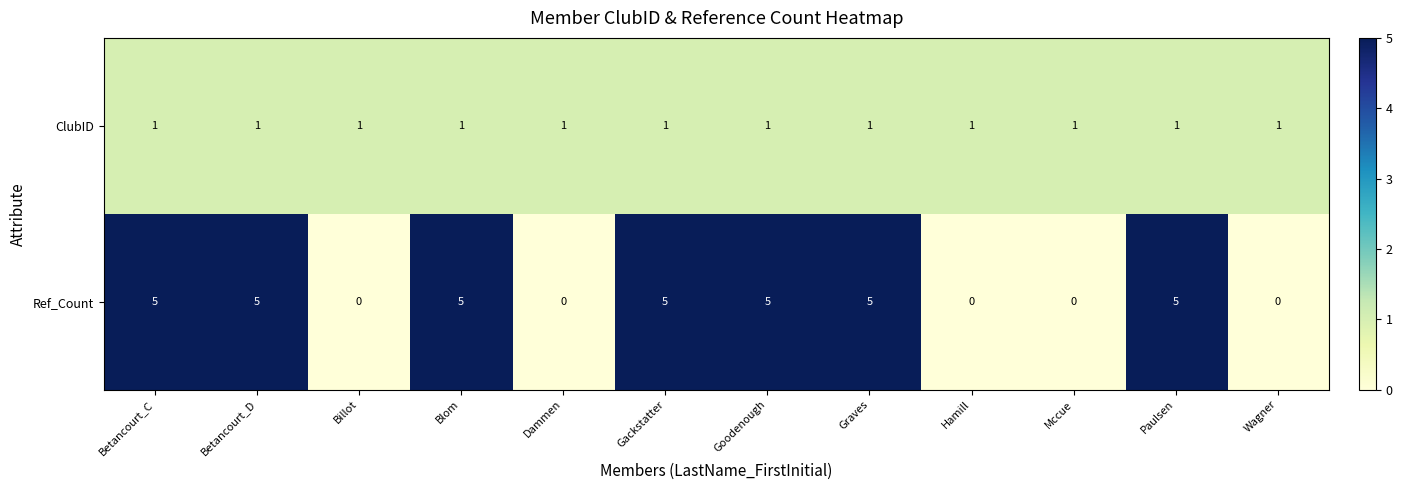

The Ref_Count series shows 3 at Blom. True or false?

False